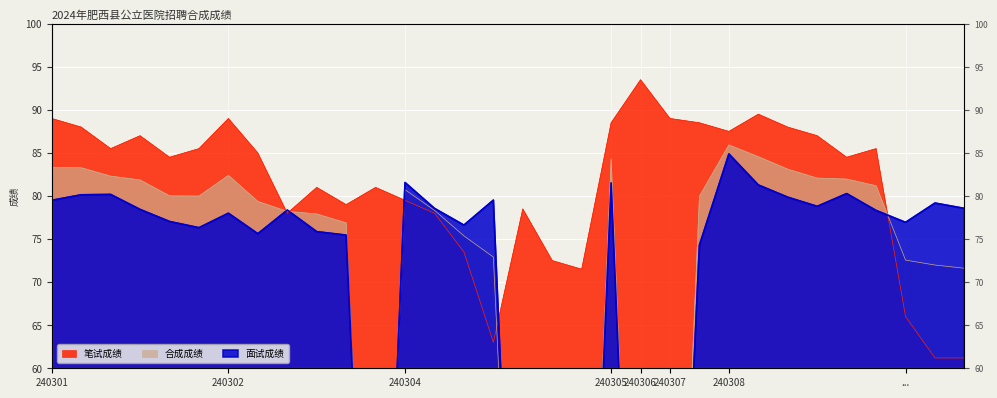

What is the greatest value displayed?

93.5